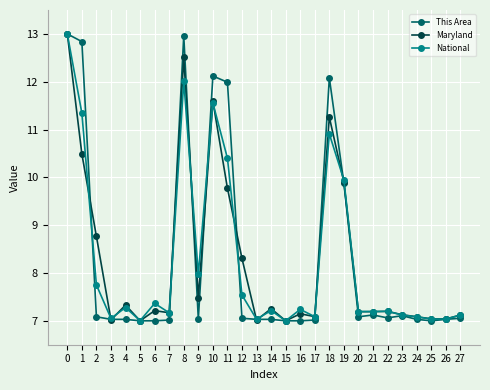

At which category does Maryland reach its first local valley?

3